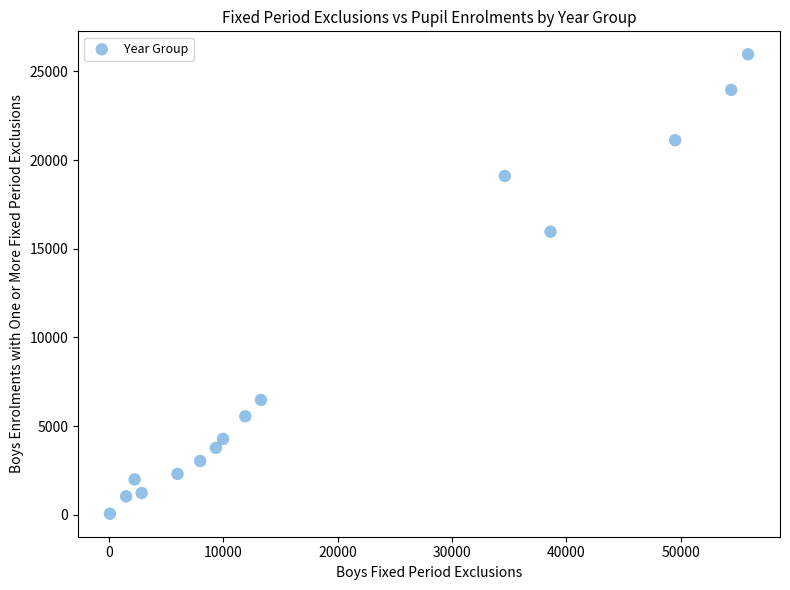

What Y value in the scatter plot is closest to 13013?

15963